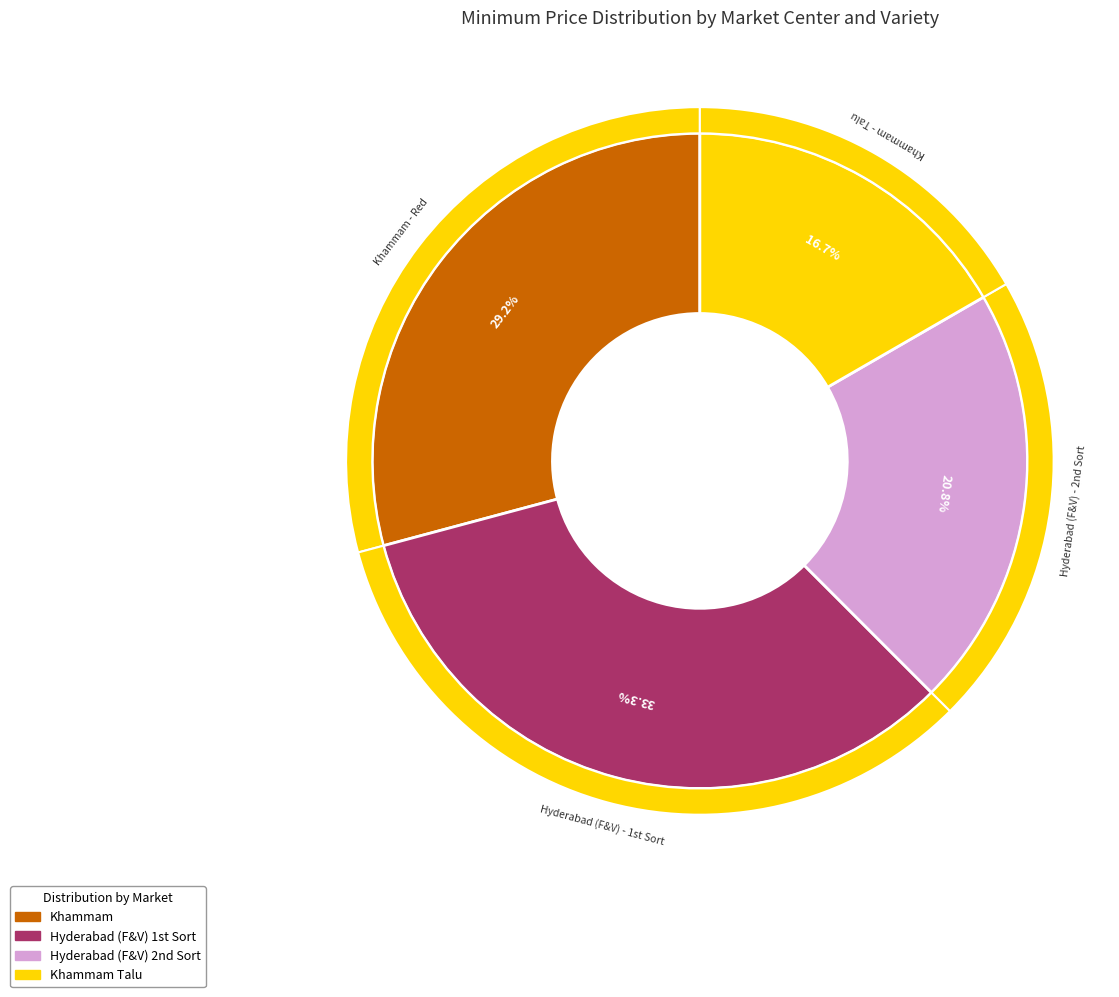

Which category has the smallest portion of the pie?

Khammam - Talu